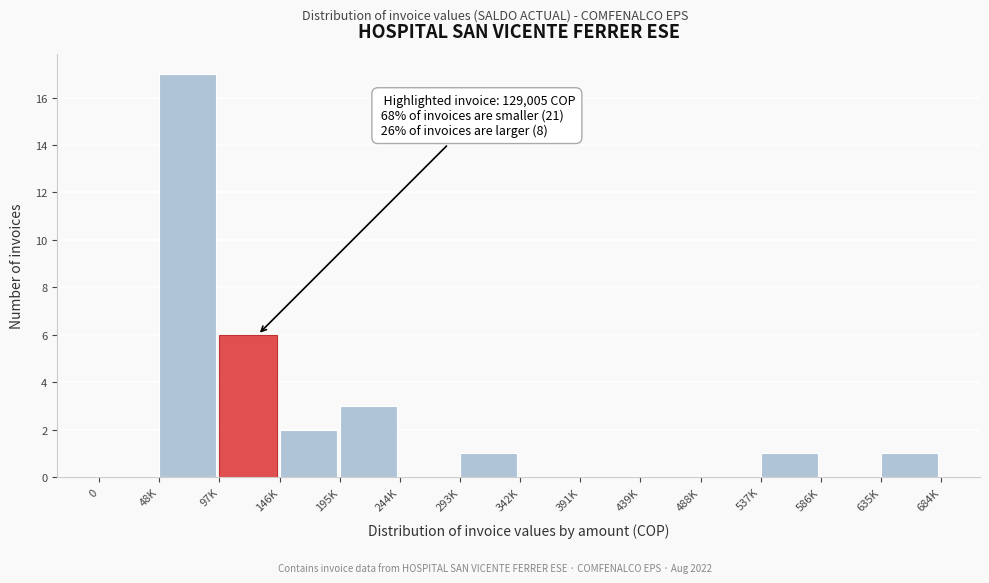

Reading left to right, list all the values displayed in this chart.

0=0	48K=17	97K=6	146K=2	195K=3	244K=0	293K=1	342K=0	391K=0	439K=0	488K=0	537K=1	586K=0	635K=1